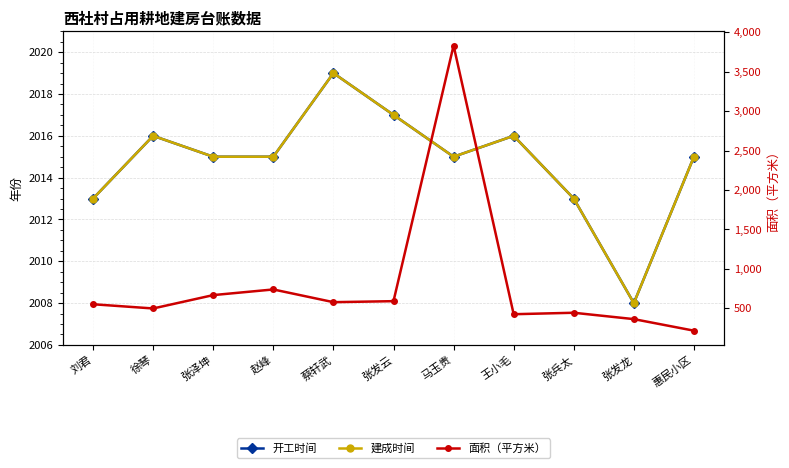

At which label does 面积（平方米） first exceed 551?

刘君